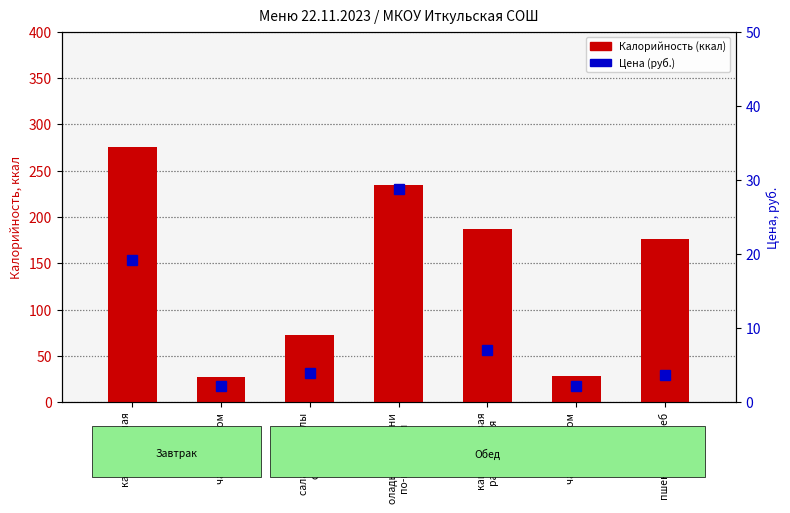

How many values in the Калорийность (ккал) series are below 176?

3